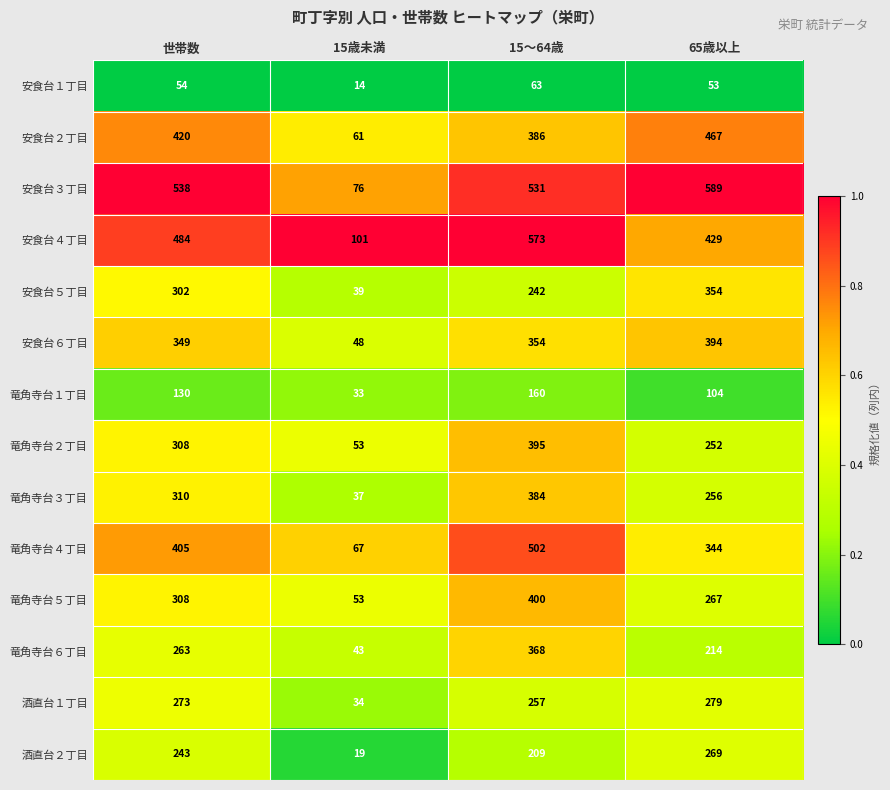

What is the smallest value displayed?

14